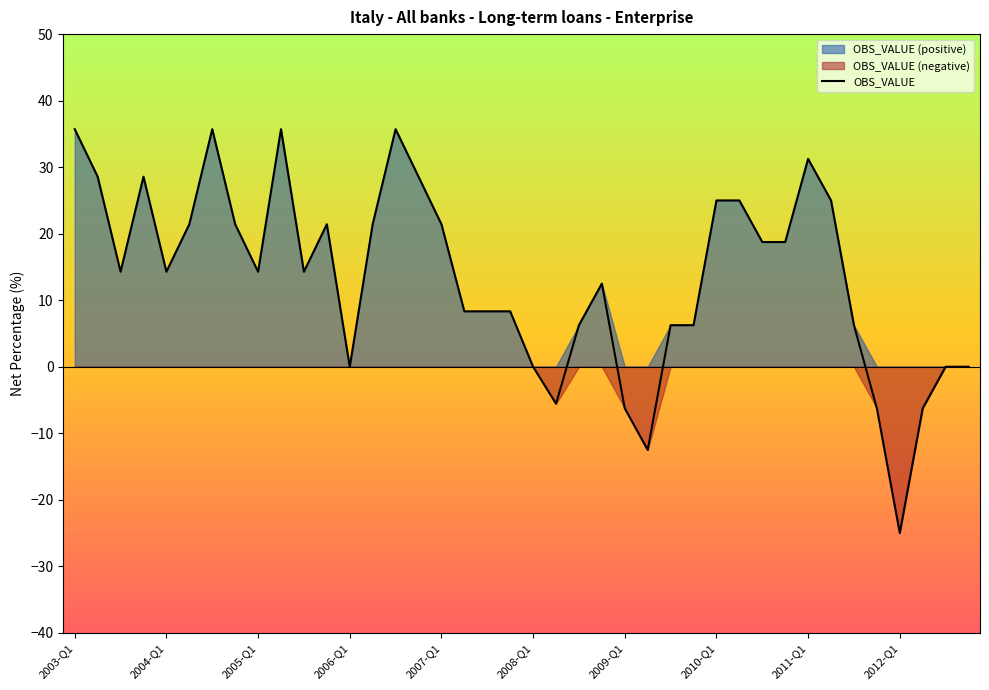

What is the maximum value for OBS_VALUE?

35.7